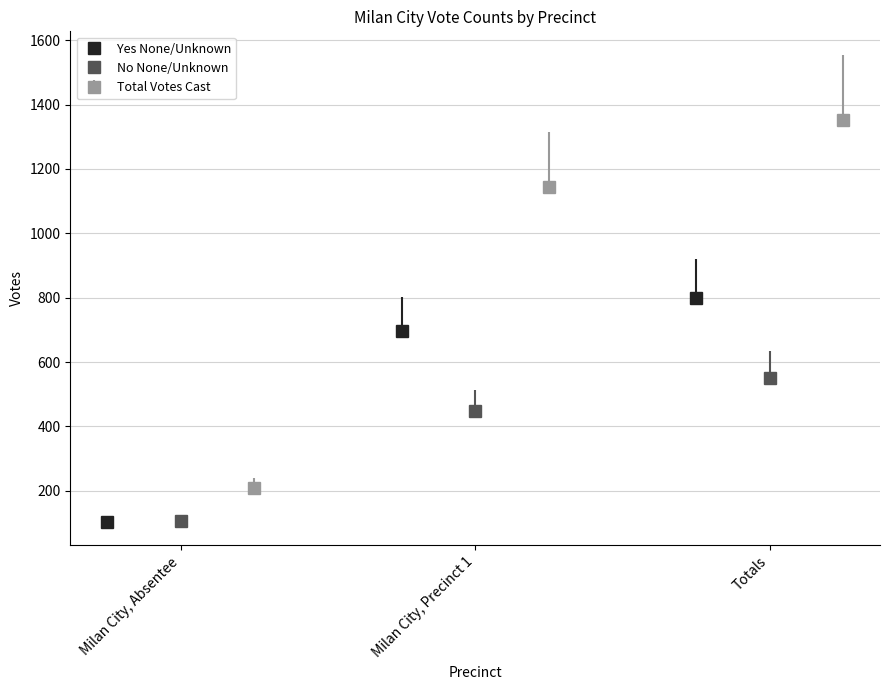

What is the minimum value for Total Votes Cast?

208